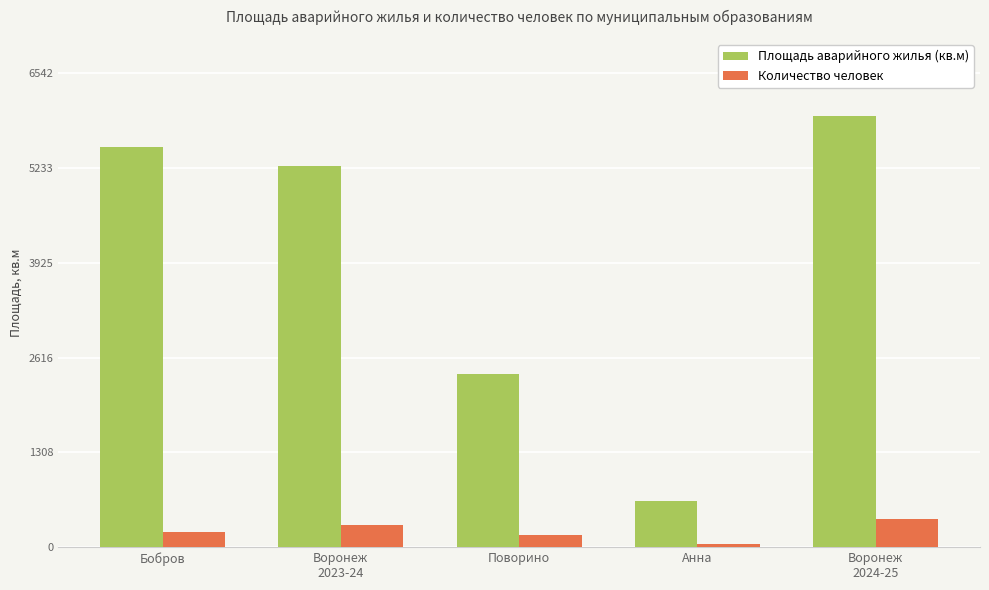

What is the difference between the Количество человек values at Воронеж
2024-25 and Поворино?

230.0